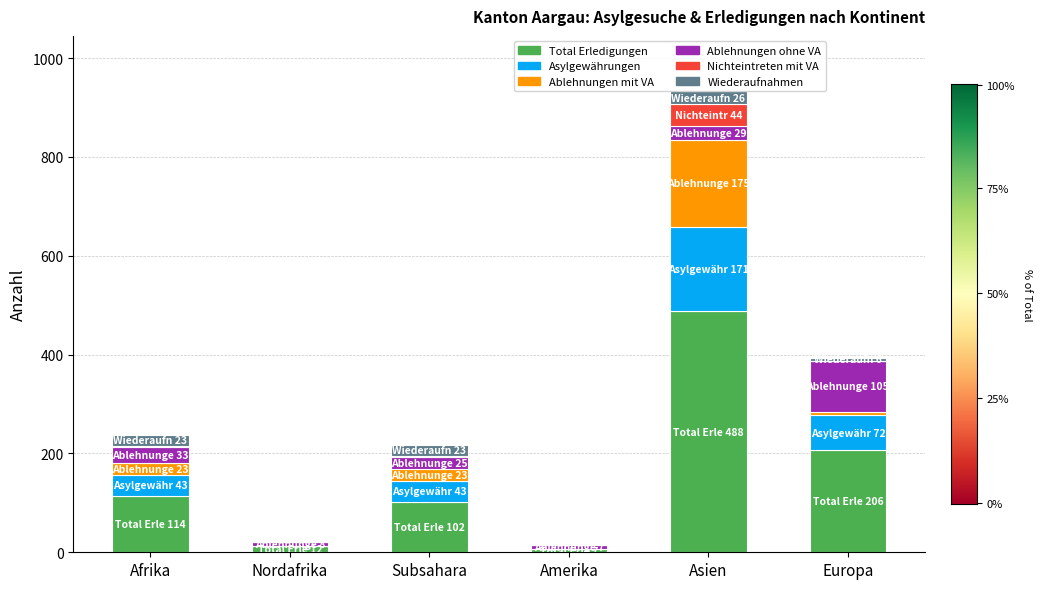

Which category has the highest value in the Total Erledigungen series?

Asien